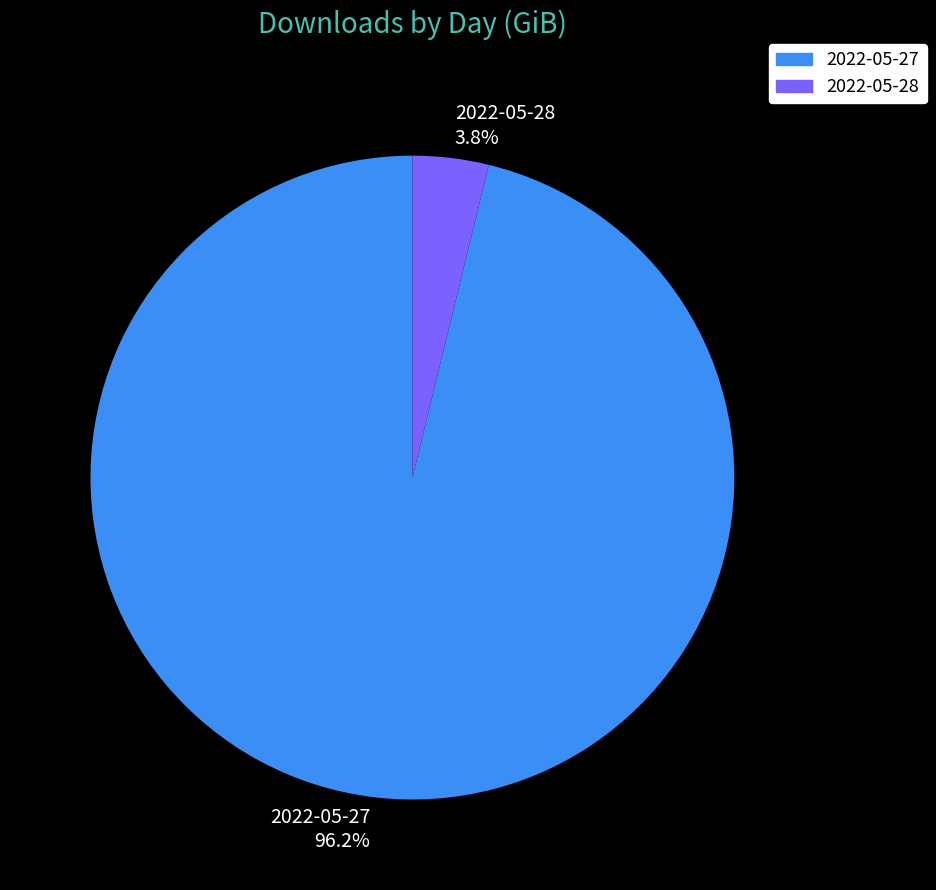

Does 2022-05-28 account for over 50% of the chart?

No